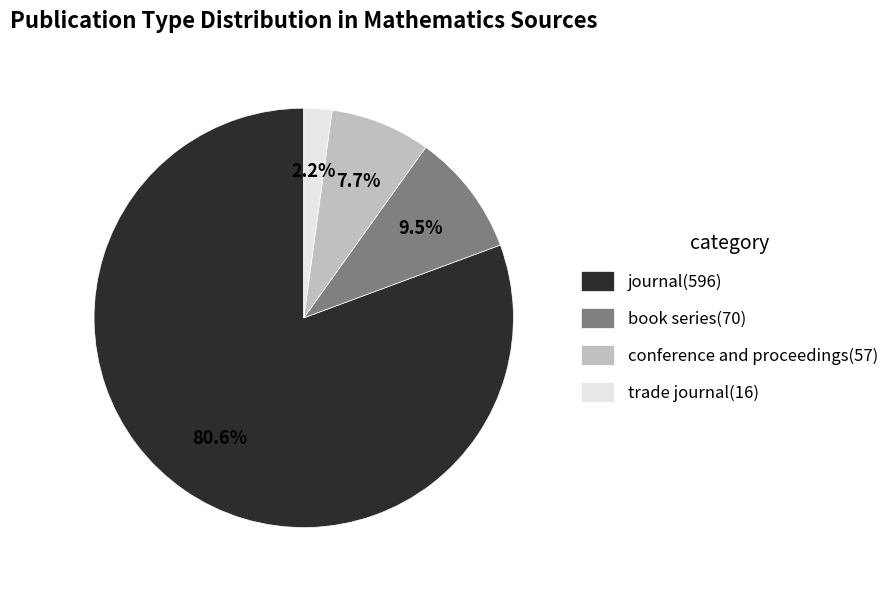

The journal slice represents 81% of the pie. True or false?

True